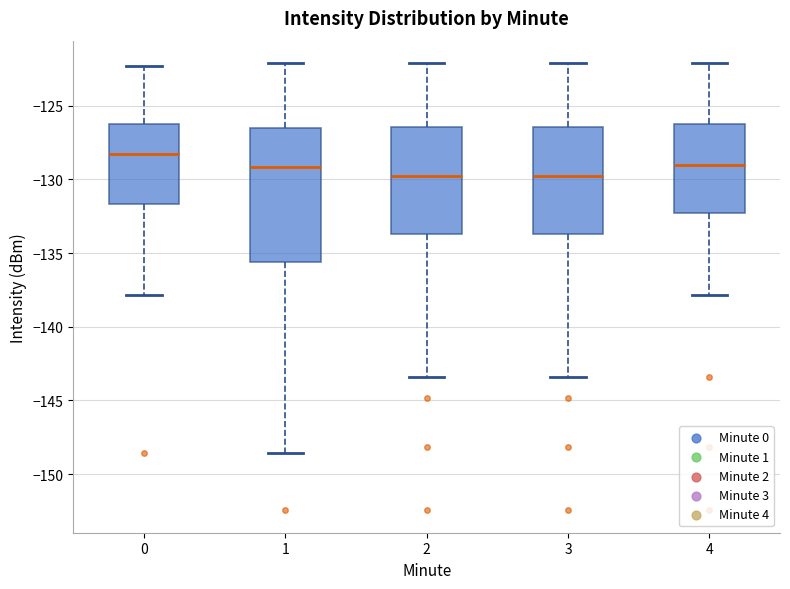

Reading left to right, transcribe this box plot: for each box, give where its median line is, the range the box spans, and where its two whiskers end, as read against the y-axis. The values are not printed on the chart, so give them approximately, as read against the axis.

0: median -128.5, box -131.5 to -126.0, whiskers -138.0 to -122.5
1: median -129.0, box -135.5 to -126.5, whiskers -148.5 to -122.0
2: median -130.0, box -133.5 to -126.5, whiskers -143.5 to -122.0
3: median -130.0, box -133.5 to -126.5, whiskers -143.5 to -122.0
4: median -129.0, box -132.5 to -126.0, whiskers -138.0 to -122.0